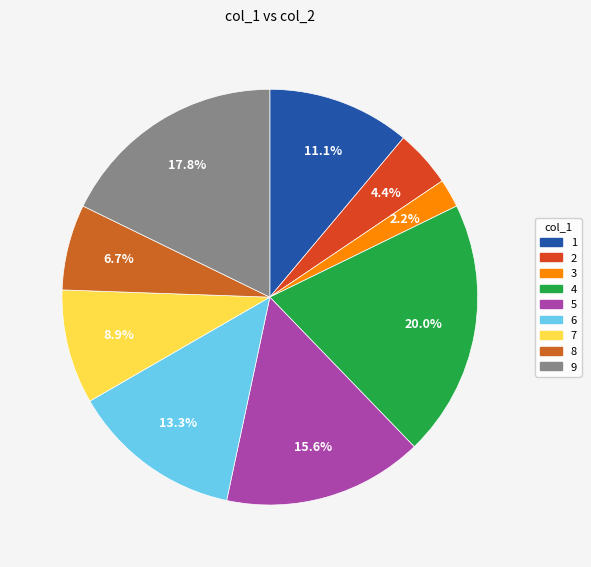

The 3 slice represents 2% of the pie. True or false?

True